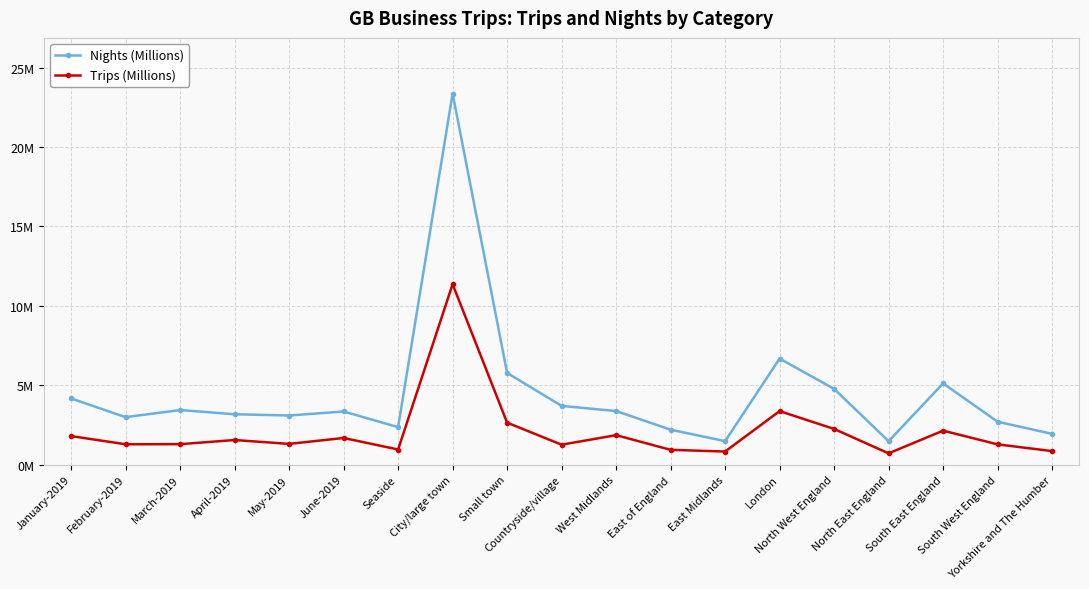

Reading right to left, extract all data points from this chart.

Nights (Millions): 1.9	2.7	5.1	1.5	4.8	6.7	1.5	2.2	3.4	3.7	5.8	23.4	2.4	3.3	3.1	3.2	3.4	3.0	4.2
Trips (Millions): 0.9	1.3	2.1	0.7	2.2	3.4	0.8	0.9	1.9	1.3	2.6	11.4	1.0	1.7	1.3	1.5	1.3	1.3	1.8